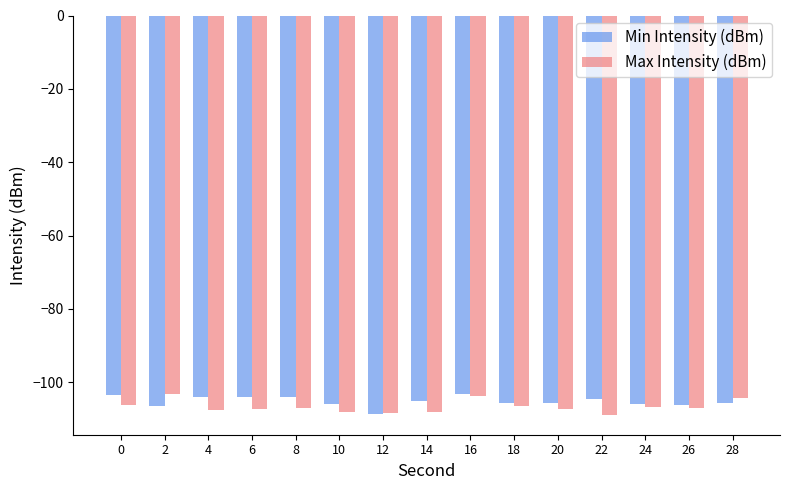

What is the difference between the second highest and second lowest values in the Min Intensity (dBm) series?

3.0